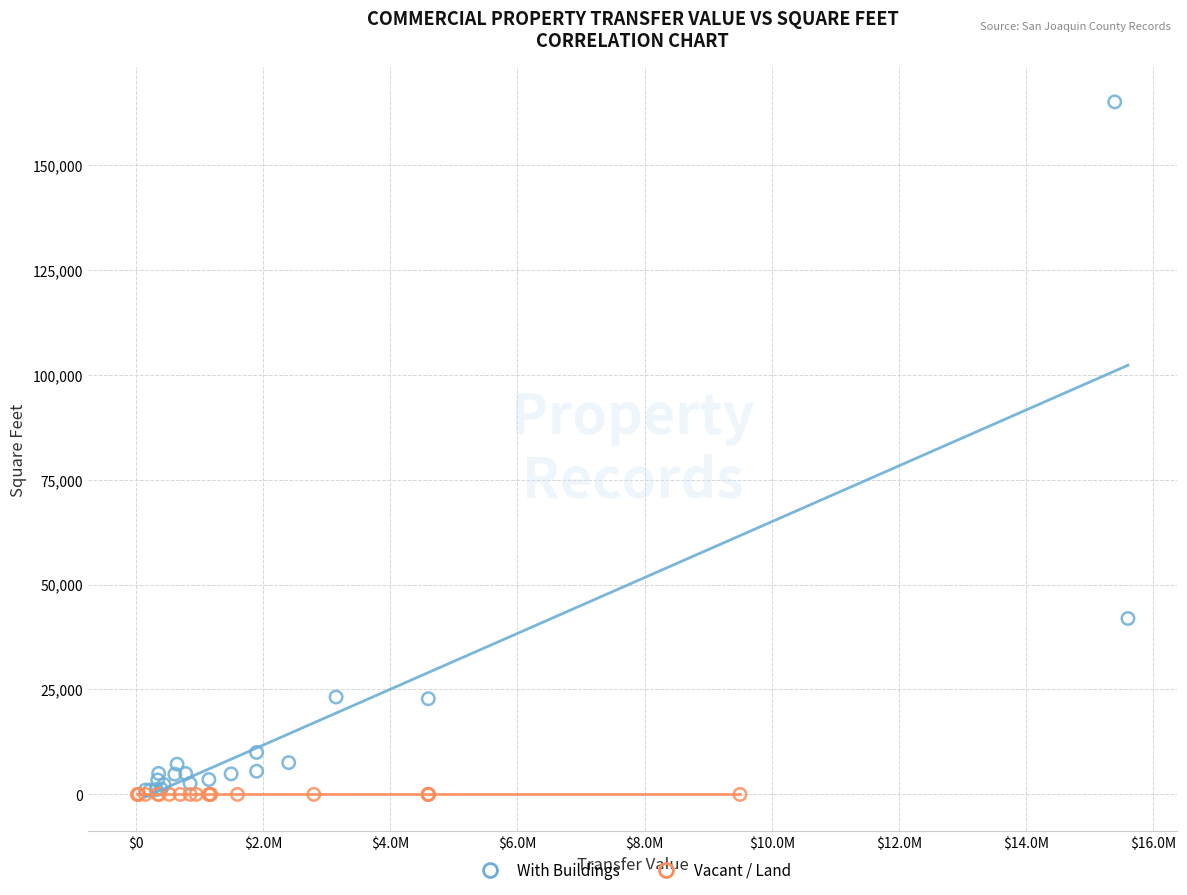

Which series contains the highest Y value?

With Buildings